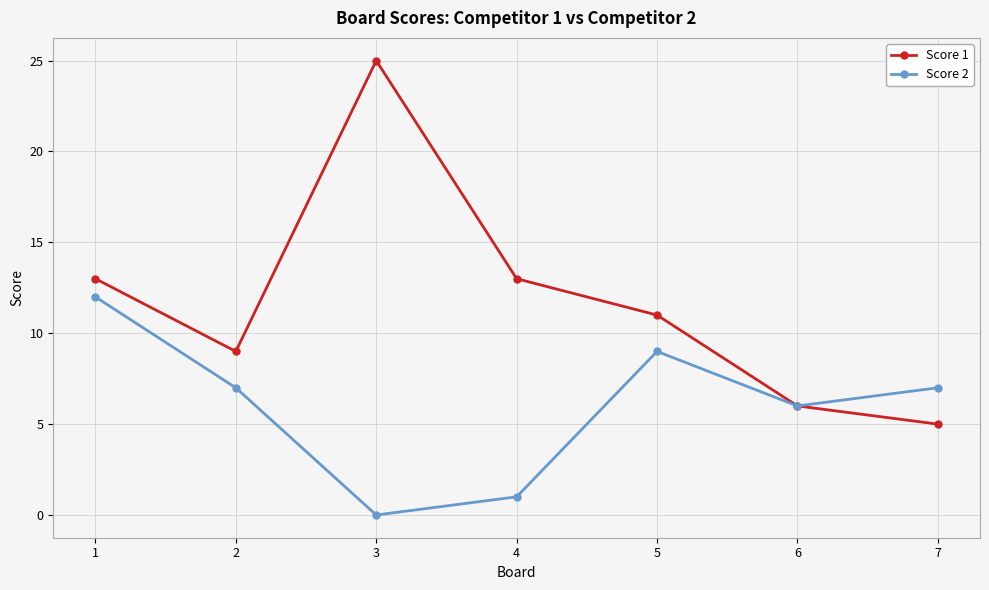

How many lines are shown in the chart?

2